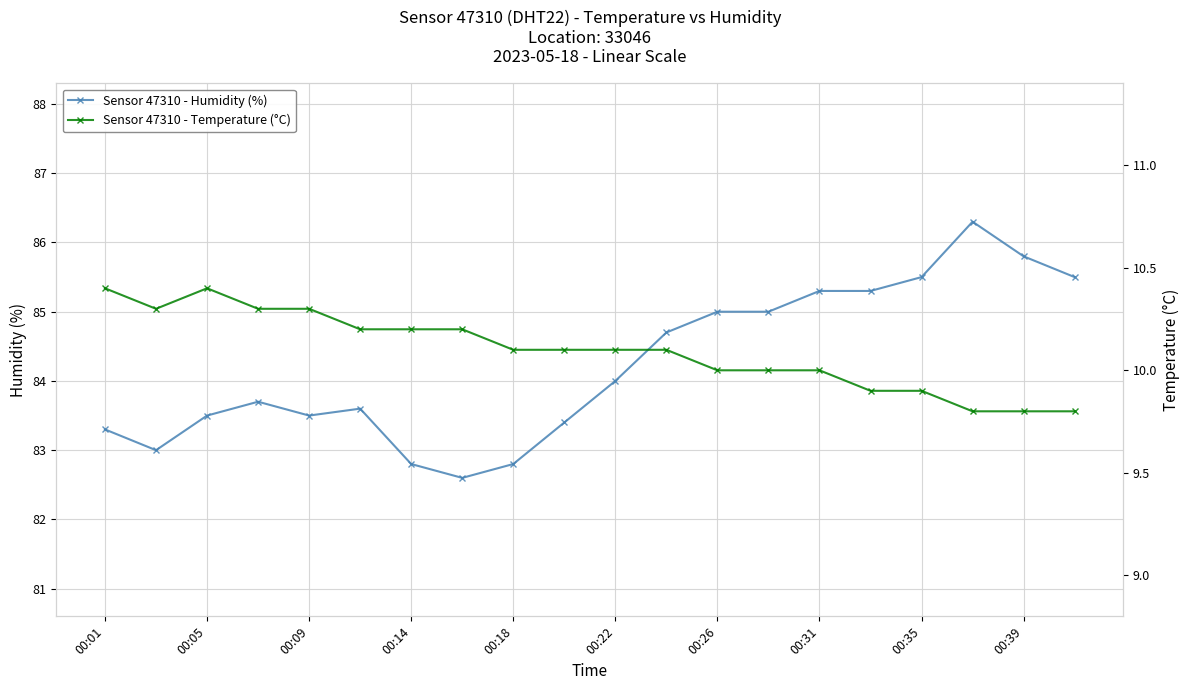

What is the minimum value for Sensor 47310 - Humidity (%)?

82.6